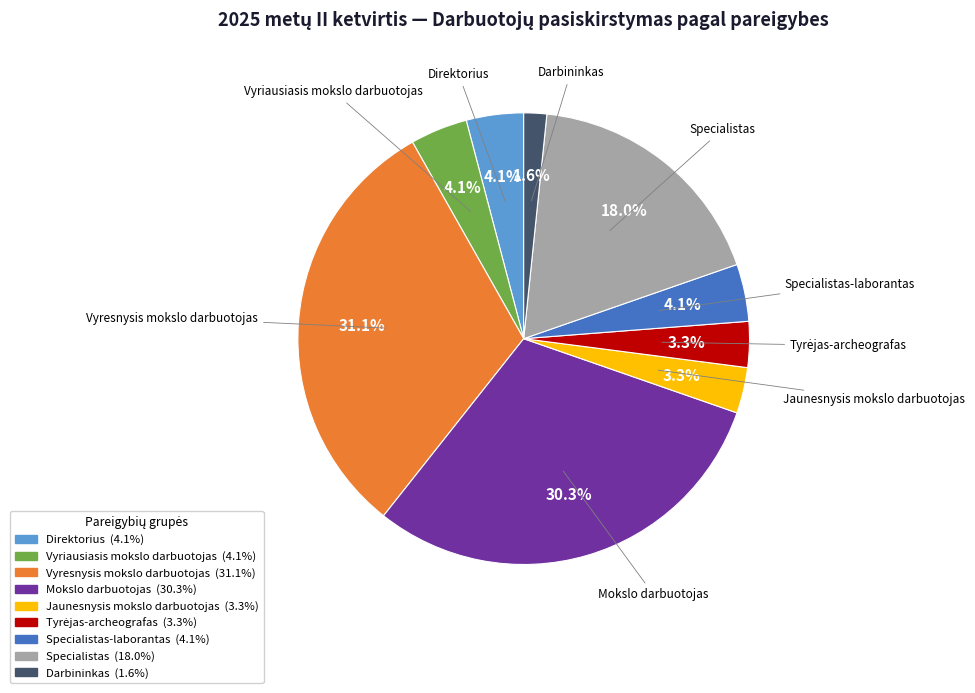

Count the number of slices in the pie.

9